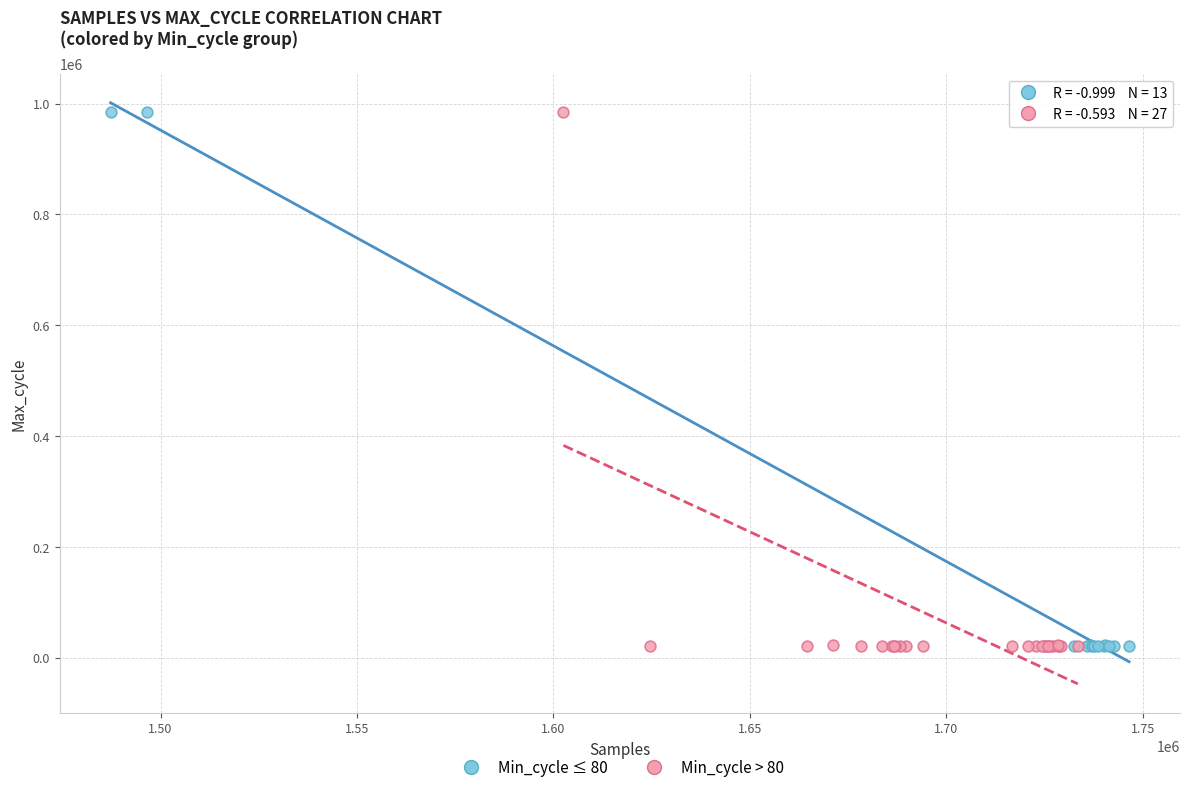

What are all the series names shown in the legend?

Min_cycle ≤ 80, Min_cycle > 80